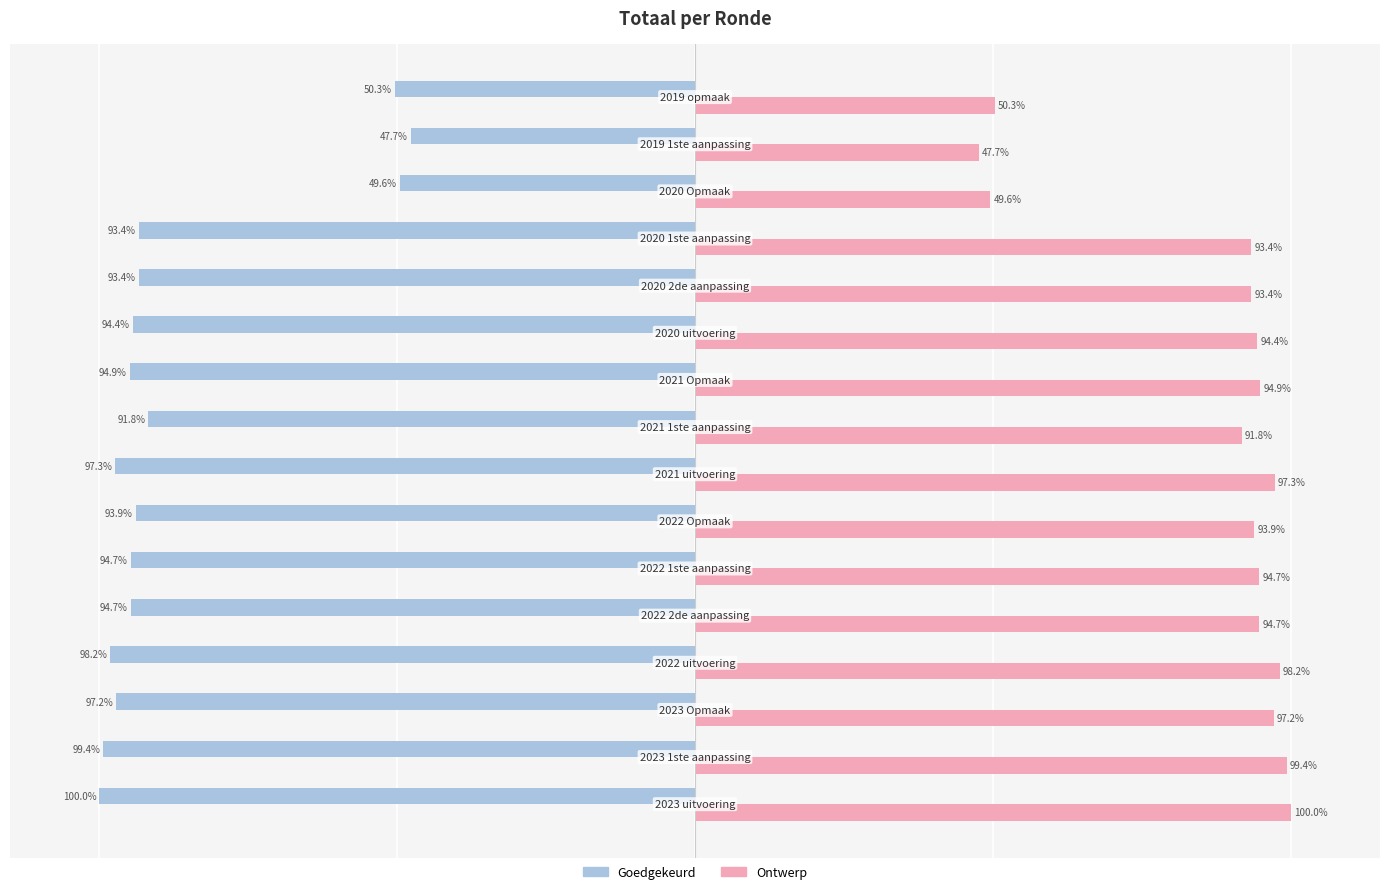

List the series in order of their peak value, highest first.

Ontwerp, Goedgekeurd